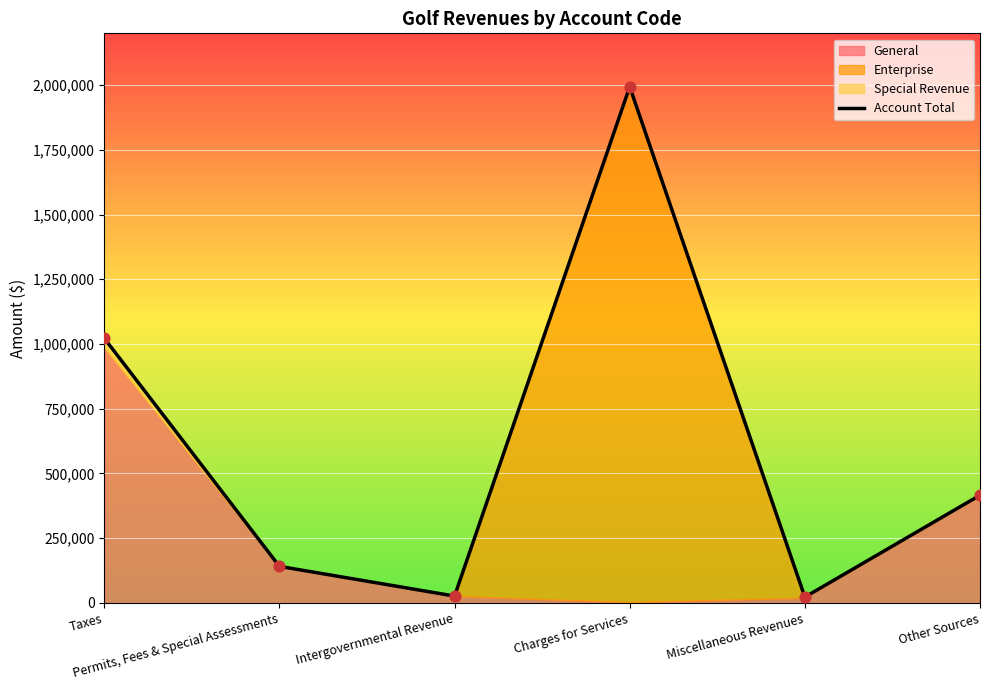

Between Taxes and Charges for Services, which is larger?

Charges for Services